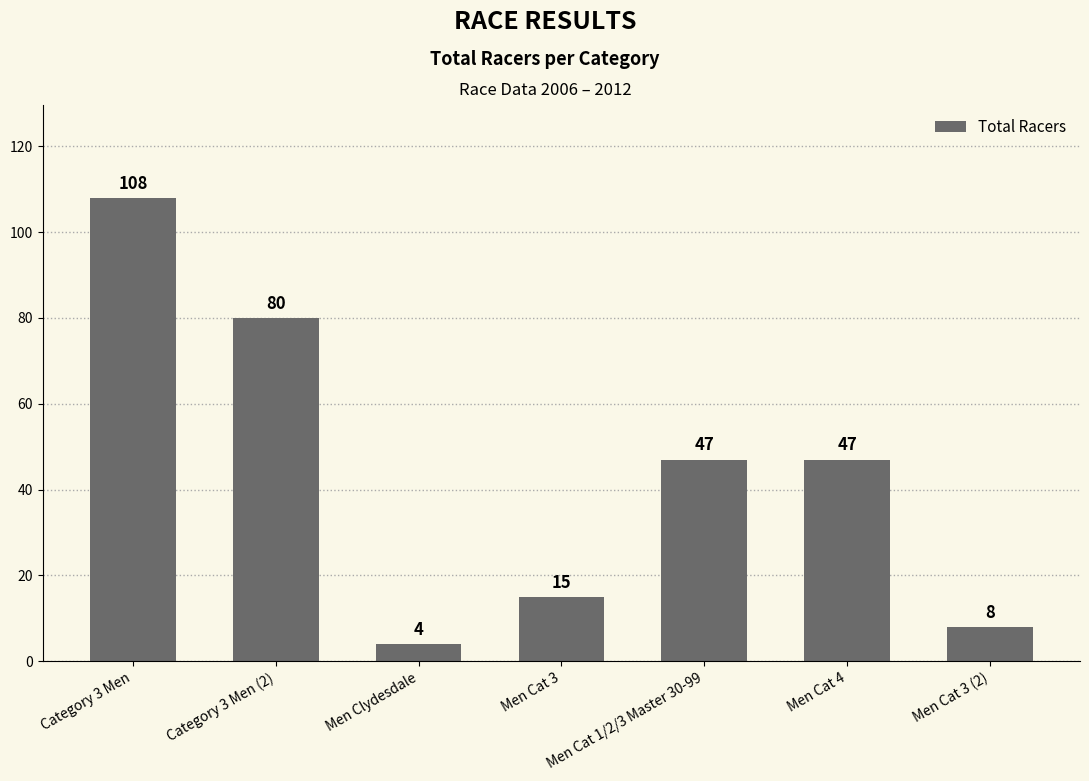

What is the difference between the values at Category 3 Men and Men Clydesdale?

104